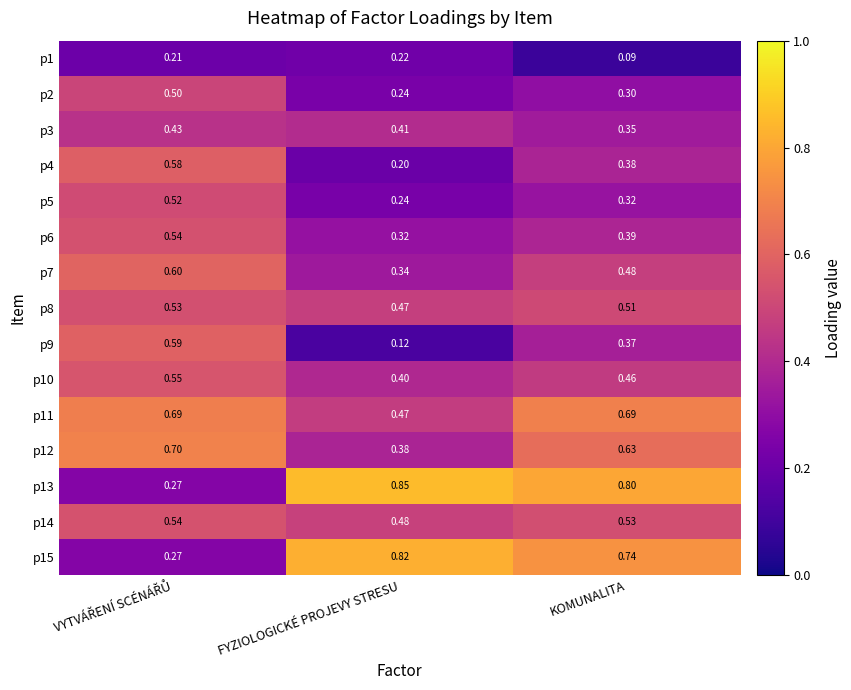

Is the value of p12 at FYZIOLOGICKÉ PROJEVY STRESU greater than the value of p8 at FYZIOLOGICKÉ PROJEVY STRESU?

No